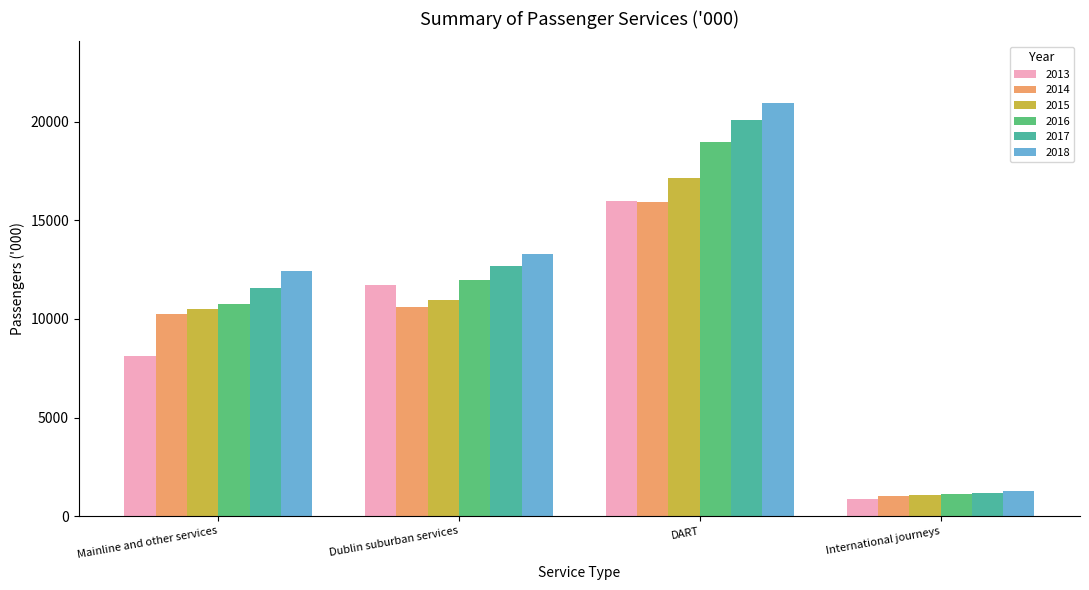

At which label is 2013 closest to 8432?

Mainline and other services